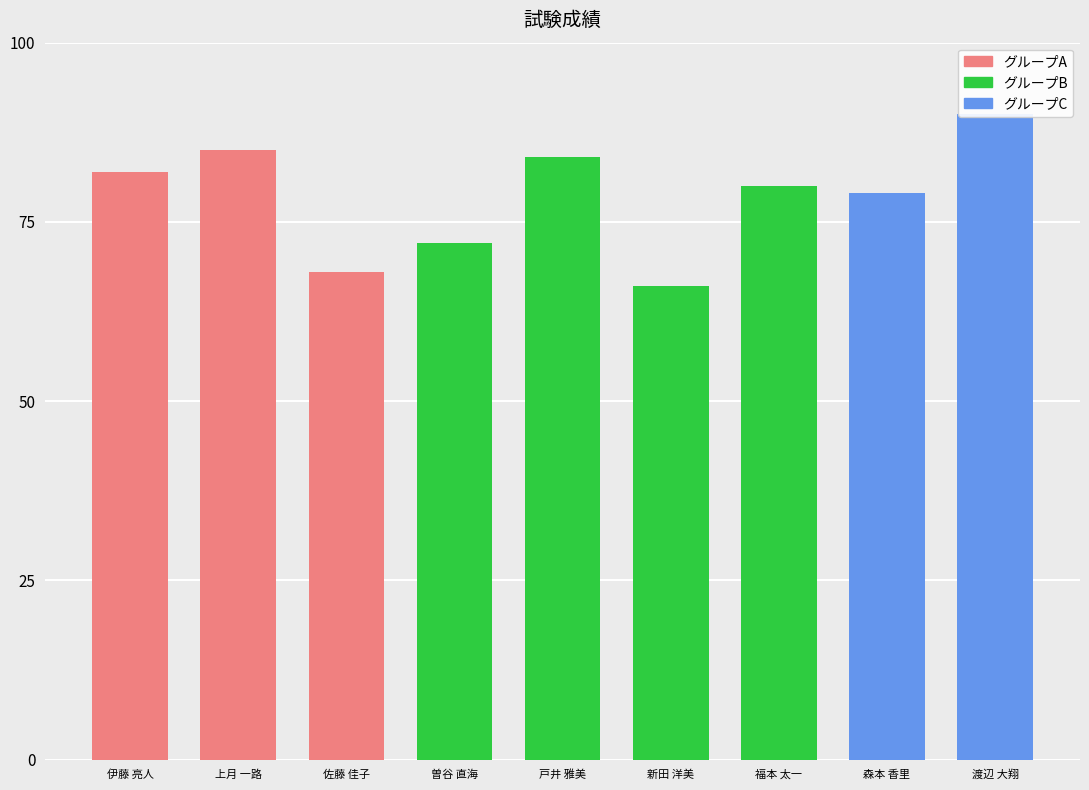

What is the label of the 1st bar from the right?

渡辺 大翔